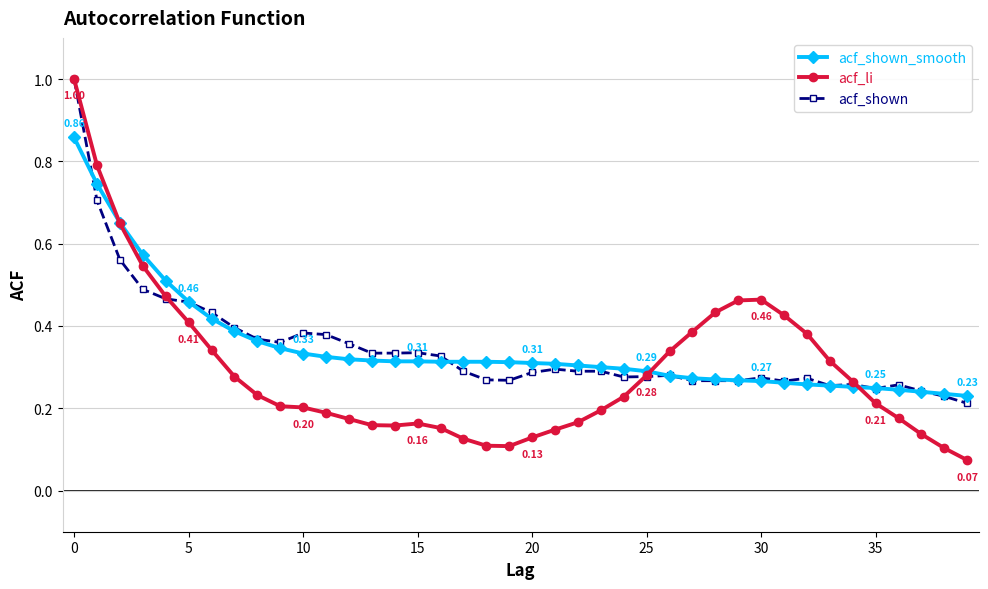

Which series has the widest spread of values?

acf_li